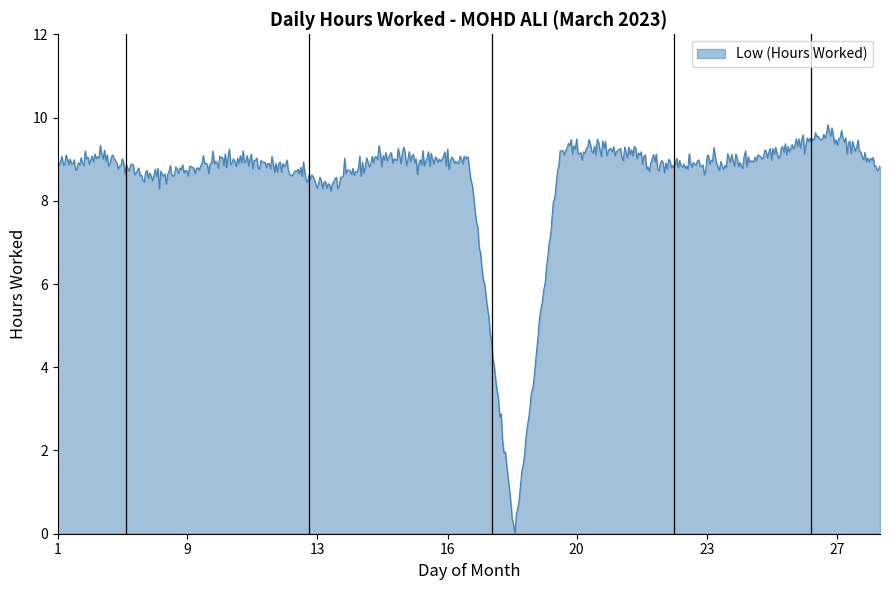

What is the maximum value shown in the chart?

9.8